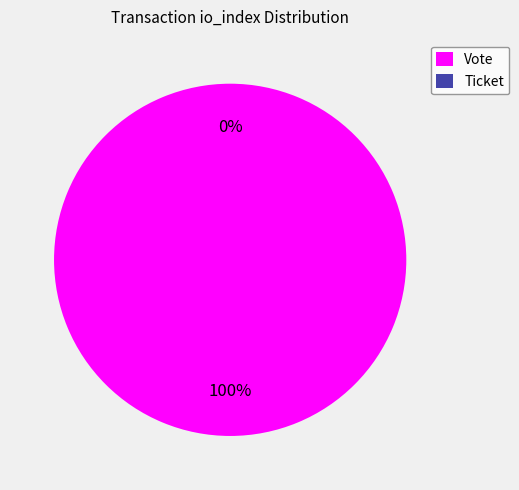

The Vote slice represents 99% of the pie. True or false?

False